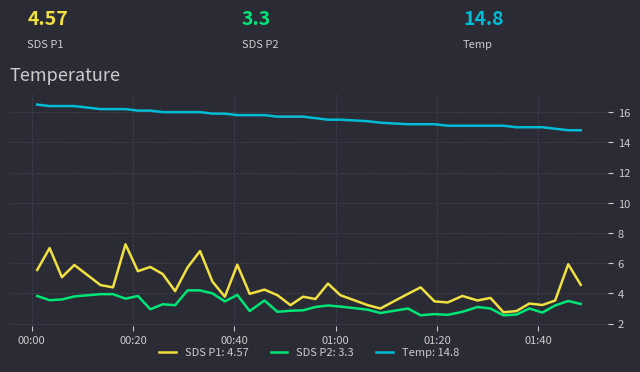

How many series are shown in this chart?

3